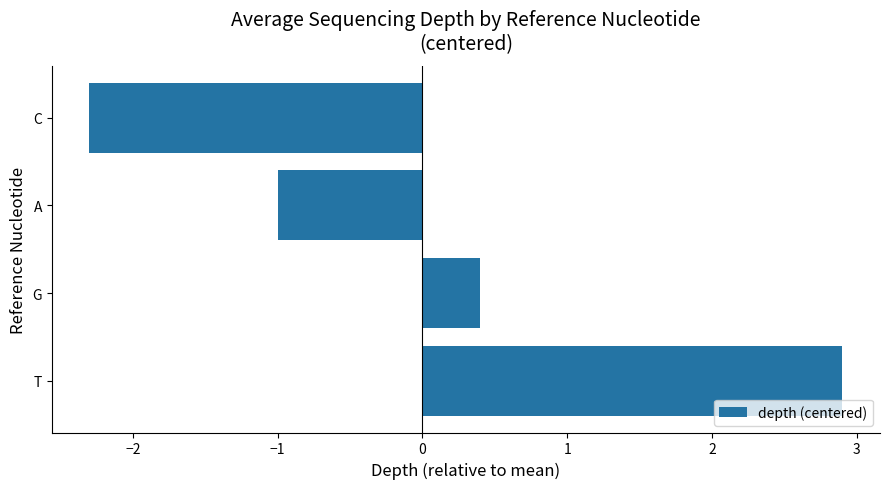

The value at C is -3.1. True or false?

False